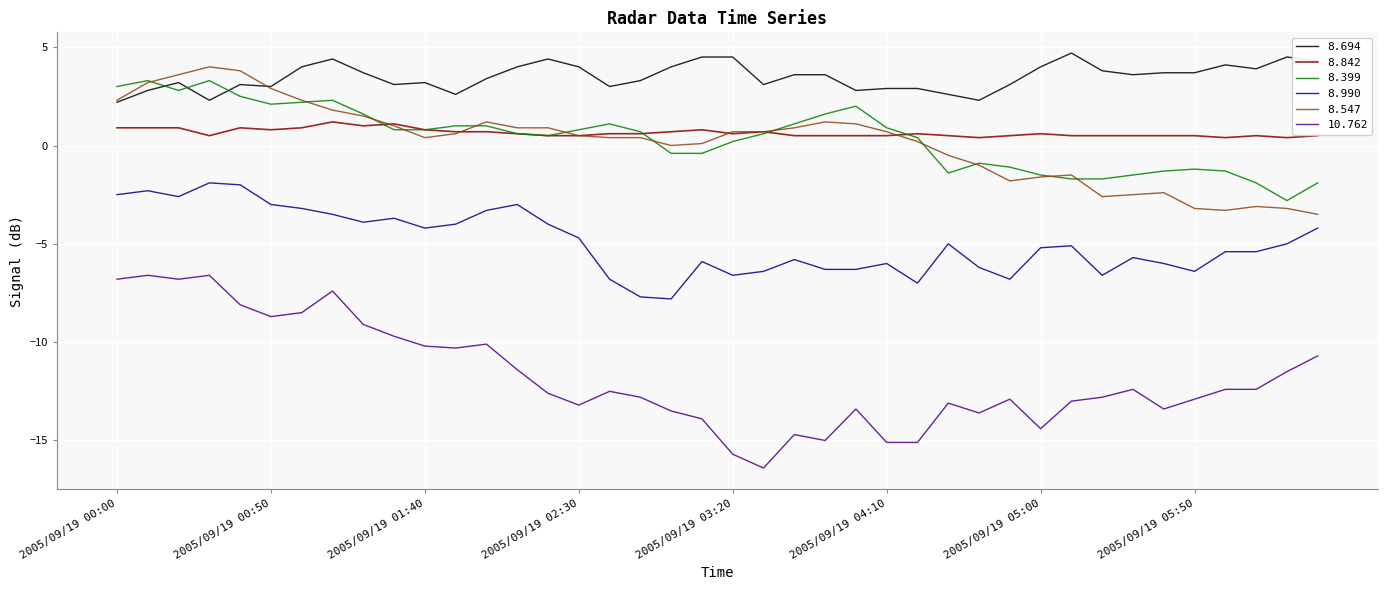

What is the greatest value displayed?

4.7